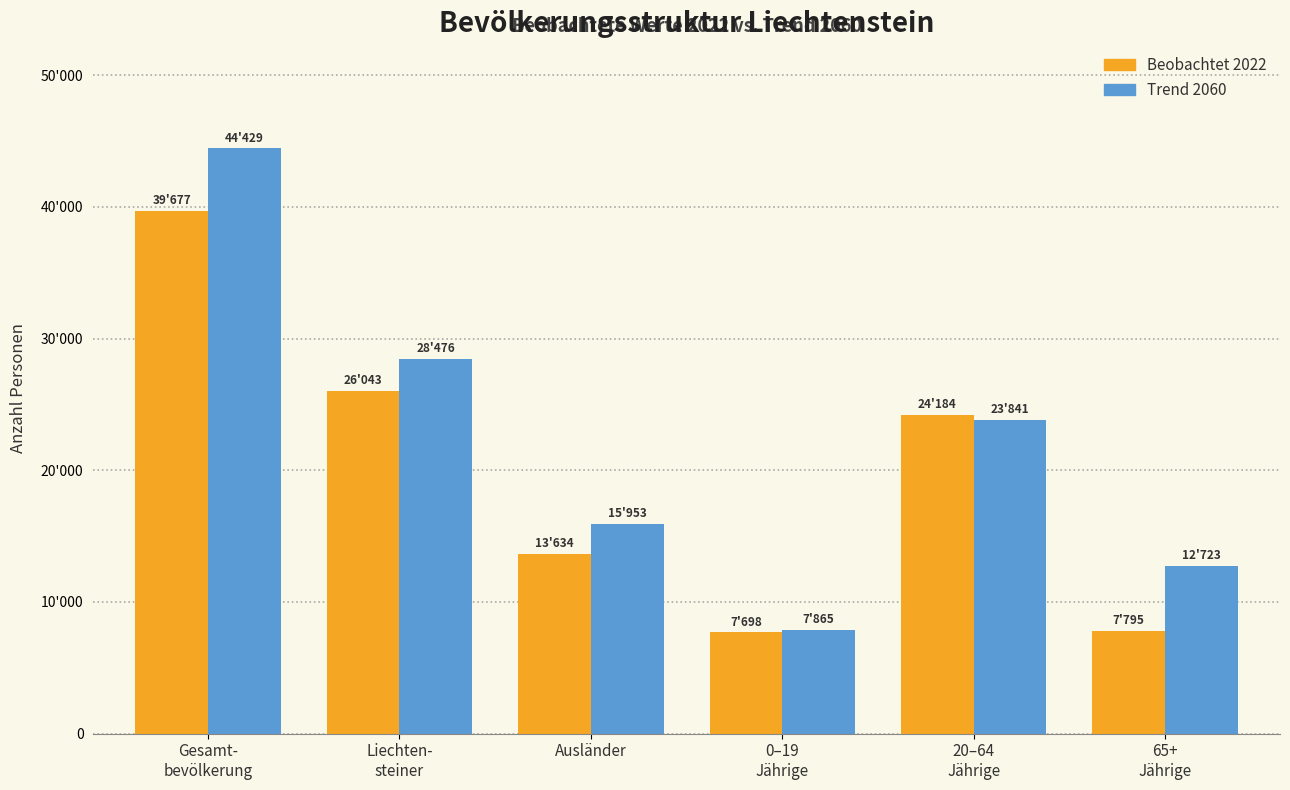

What is the value of the Beobachtet 2022 bar at the 6th from the left?

7795